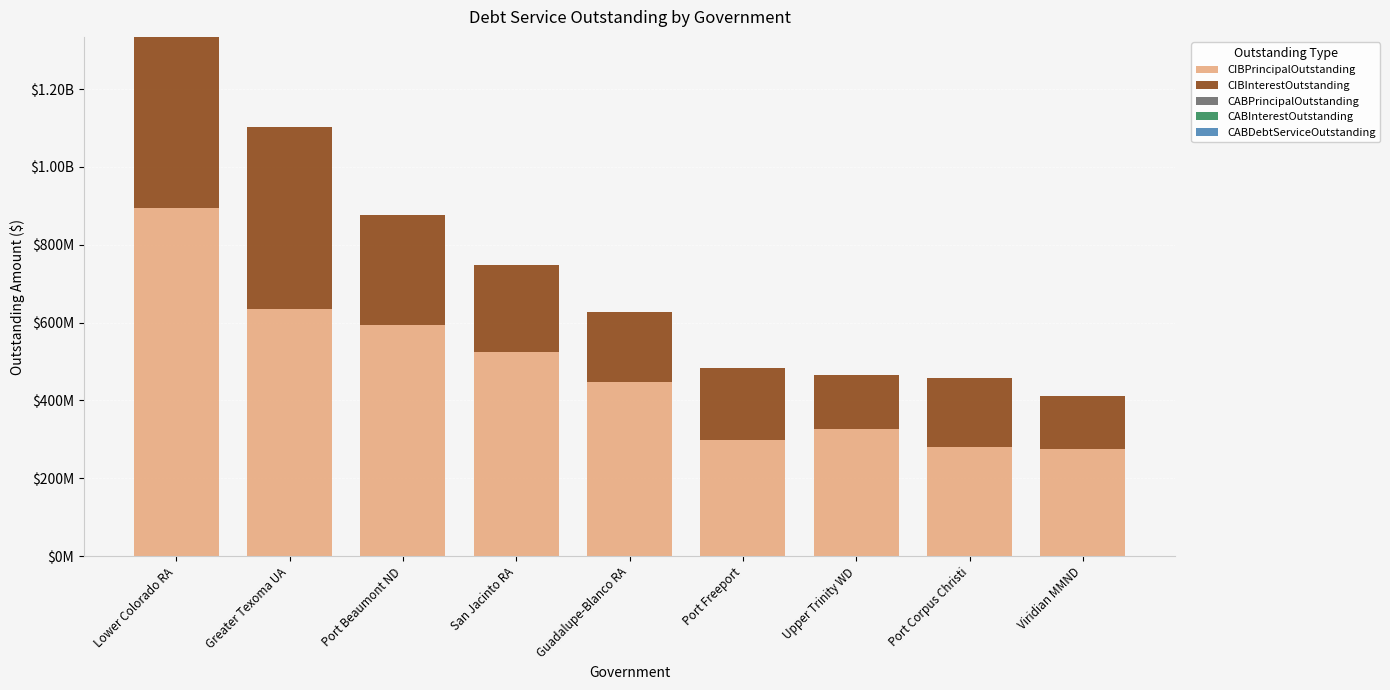

Are the bars grouped side by side (vs. stacked)?

No